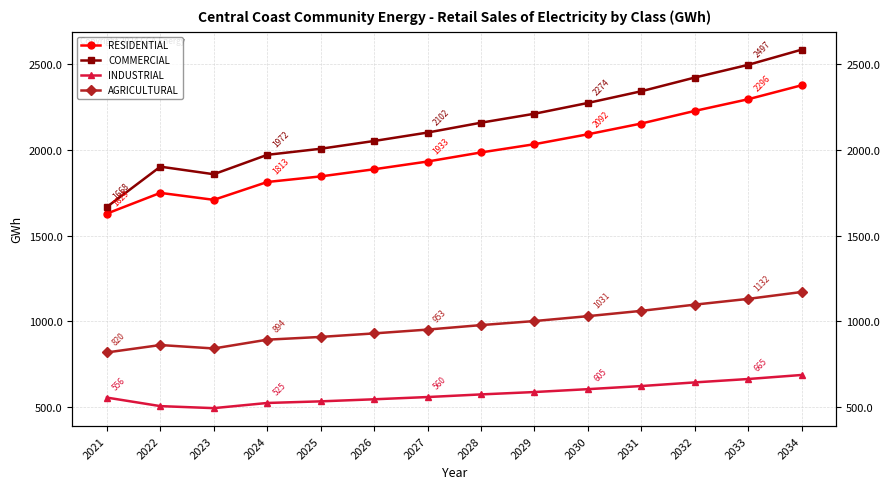

Reading right to left, list all the values displayed in this chart.

RESIDENTIAL: 2034=2377.4	2033=2296.0	2032=2227.8	2031=2154.4	2030=2091.5	2029=2033.7	2028=1985.7	2027=1932.8	2026=1887.6	2025=1846.0	2024=1813.3	2023=1709.3	2022=1749.9	2021=1629.1
COMMERCIAL: 2034=2585.1	2033=2496.5	2032=2422.4	2031=2342.5	2030=2274.2	2029=2211.3	2028=2159.1	2027=2101.6	2026=2052.5	2025=2007.2	2024=1971.7	2023=1858.6	2022=1902.8	2021=1668.1
INDUSTRIAL: 2034=688.2	2033=664.7	2032=644.9	2031=623.7	2030=605.5	2029=588.7	2028=574.8	2027=559.5	2026=546.5	2025=534.4	2024=524.9	2023=494.8	2022=506.6	2021=556.3
AGRICULTURAL: 2034=1172.0	2033=1131.9	2032=1098.3	2031=1062.1	2030=1031.1	2029=1002.6	2028=978.9	2027=952.9	2026=930.6	2025=910.1	2024=894.0	2023=842.7	2022=862.7	2021=819.5